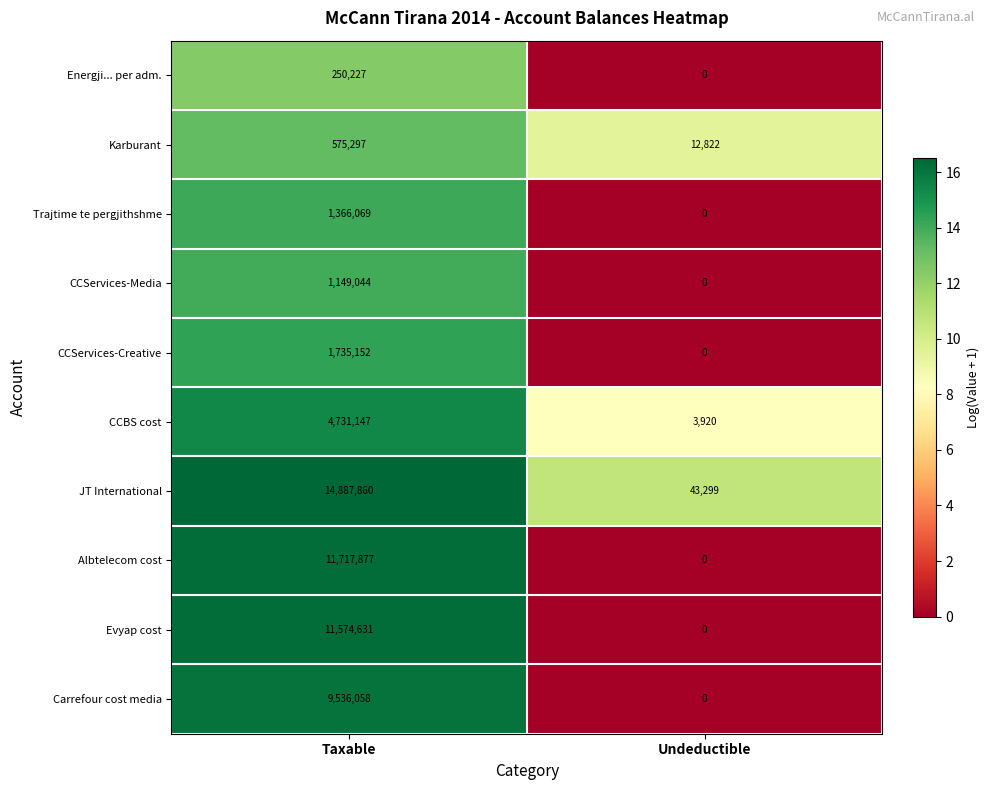

Which category has the highest value in the Albtelecom cost series?

Taxable